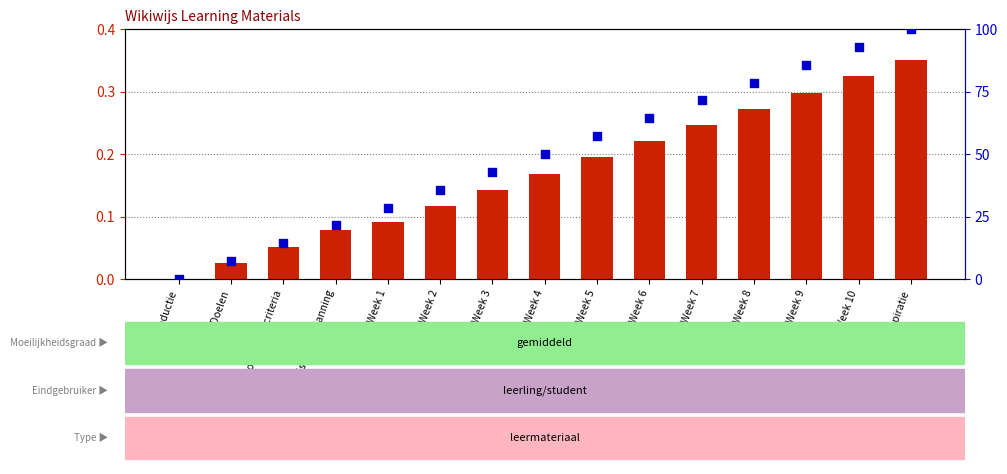

At how many categories does at least one series exceed 37?

9